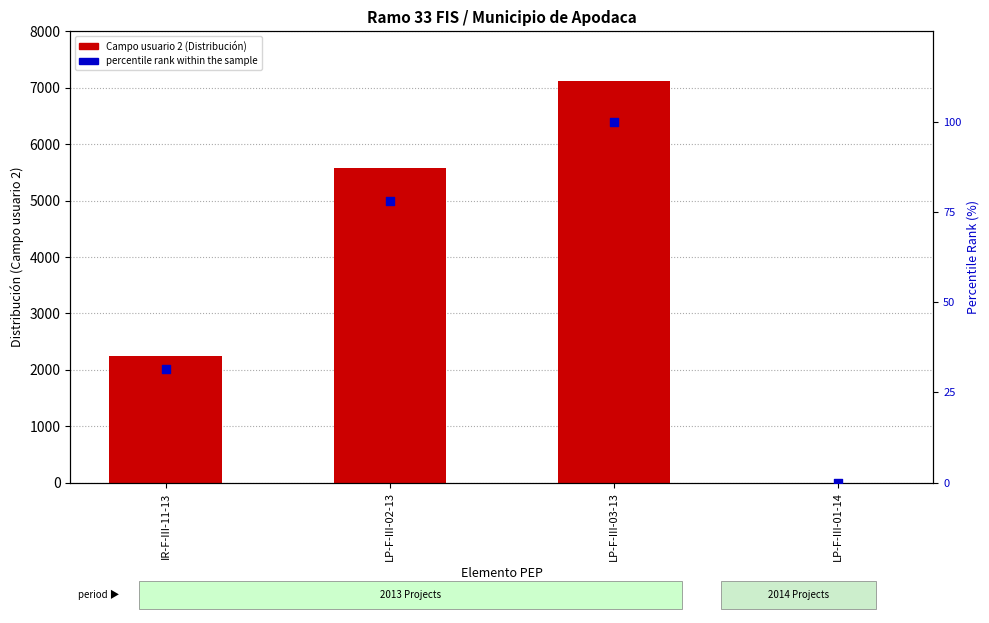

Which series has the largest total across all categories?

Campo usuario 2